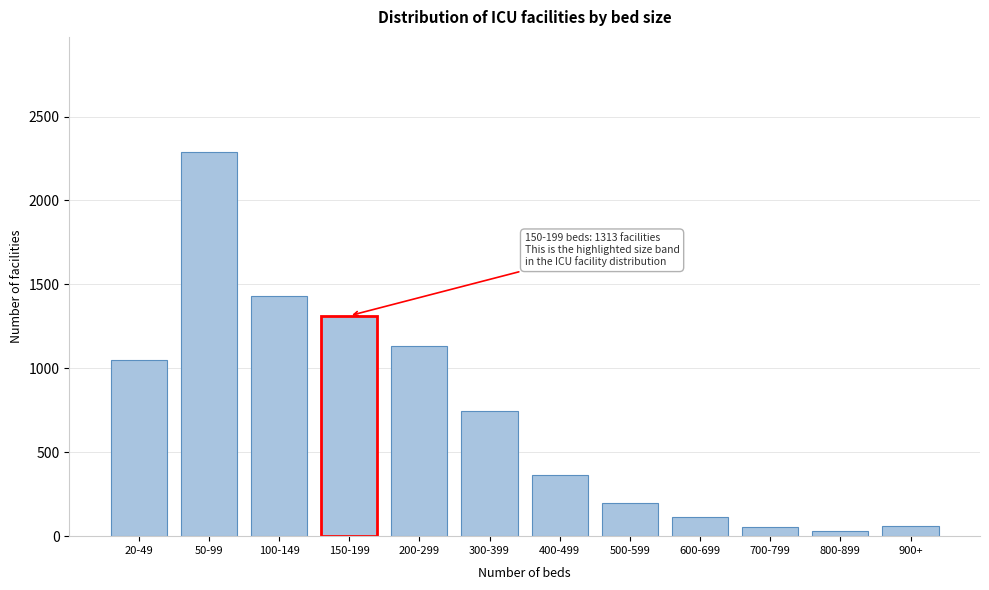

What is the difference between the maximum and minimum values?

2255